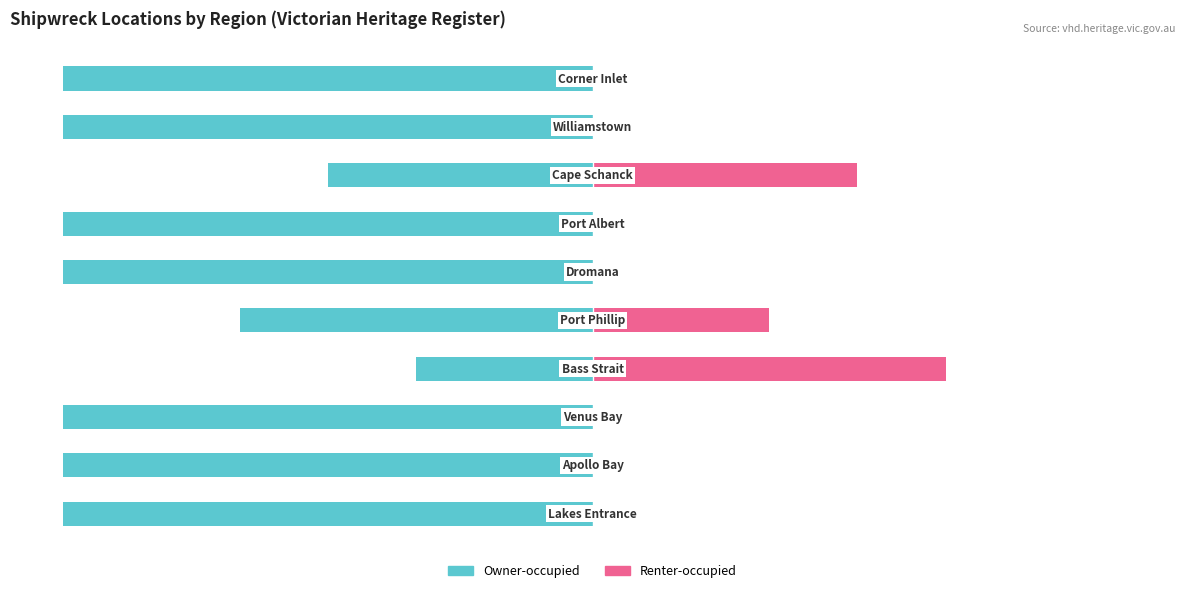

The Owner-occupied series shows -100.0 at 100. True or false?

True